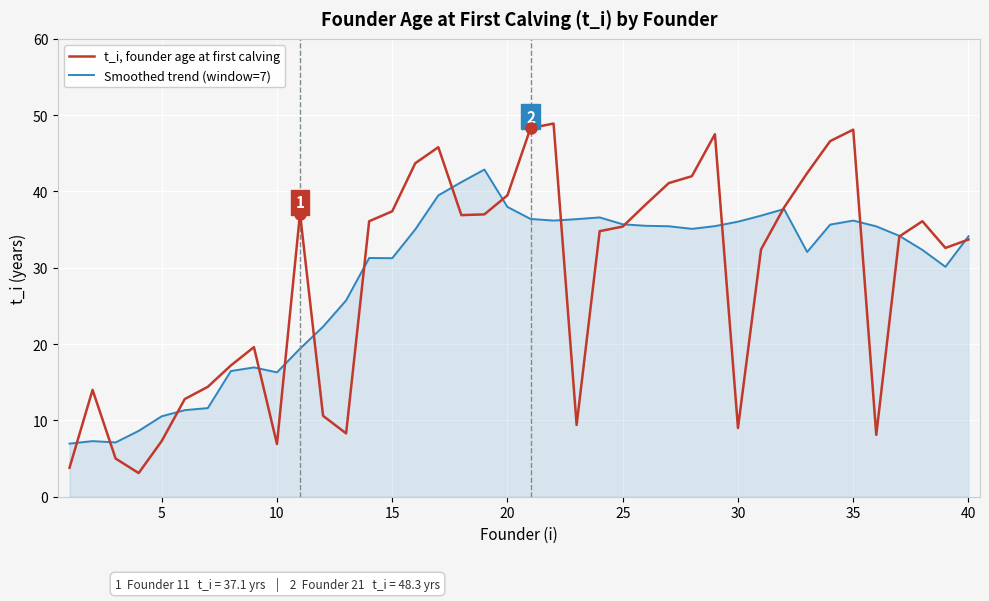

What is the smallest value displayed?

3.1